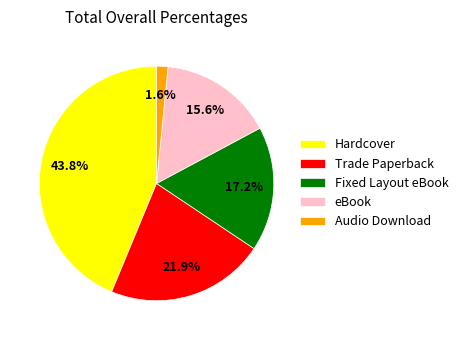

Which category has the smallest portion of the pie?

Audio Download